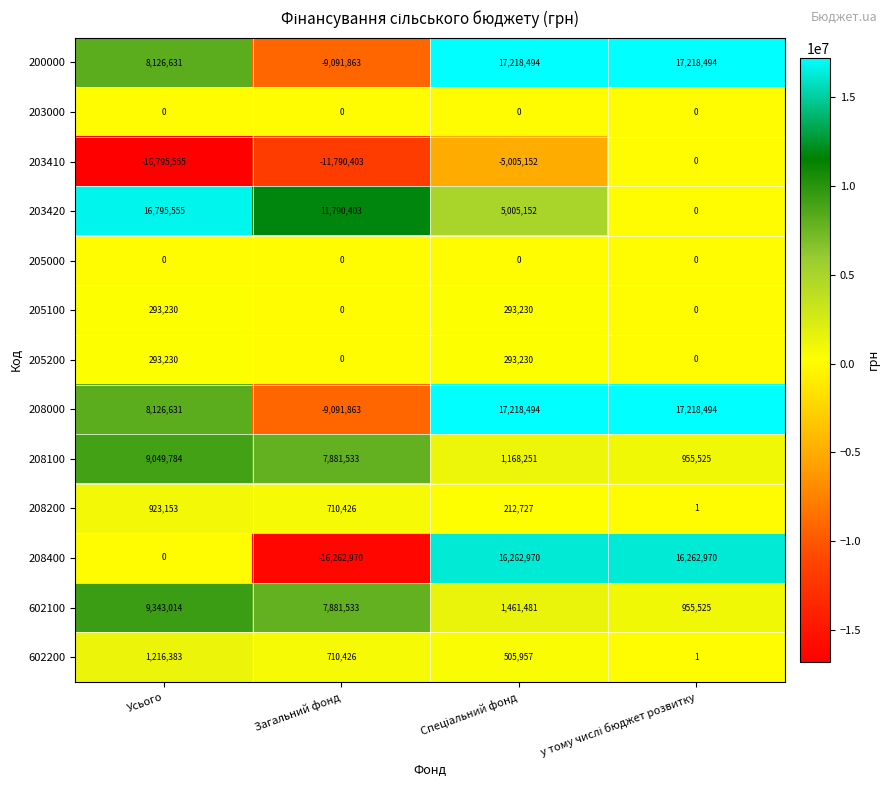

Which series has the largest total across all categories?

203420